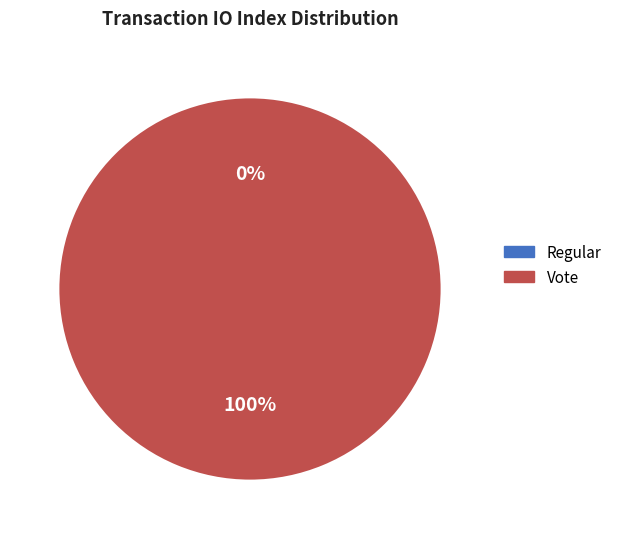

Count the number of slices in the pie.

2